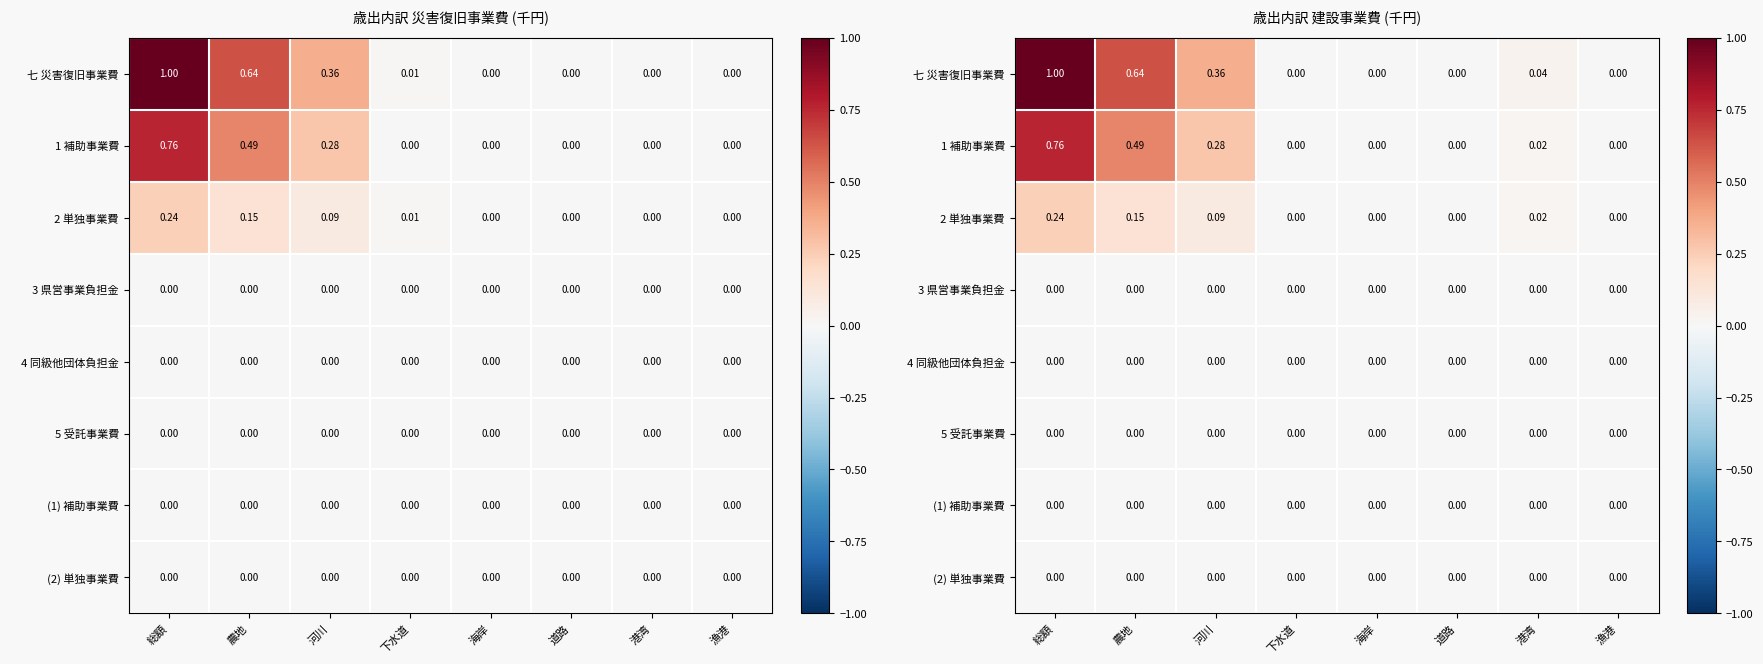

Which series has the largest total across all categories?

七 災害復旧事業費